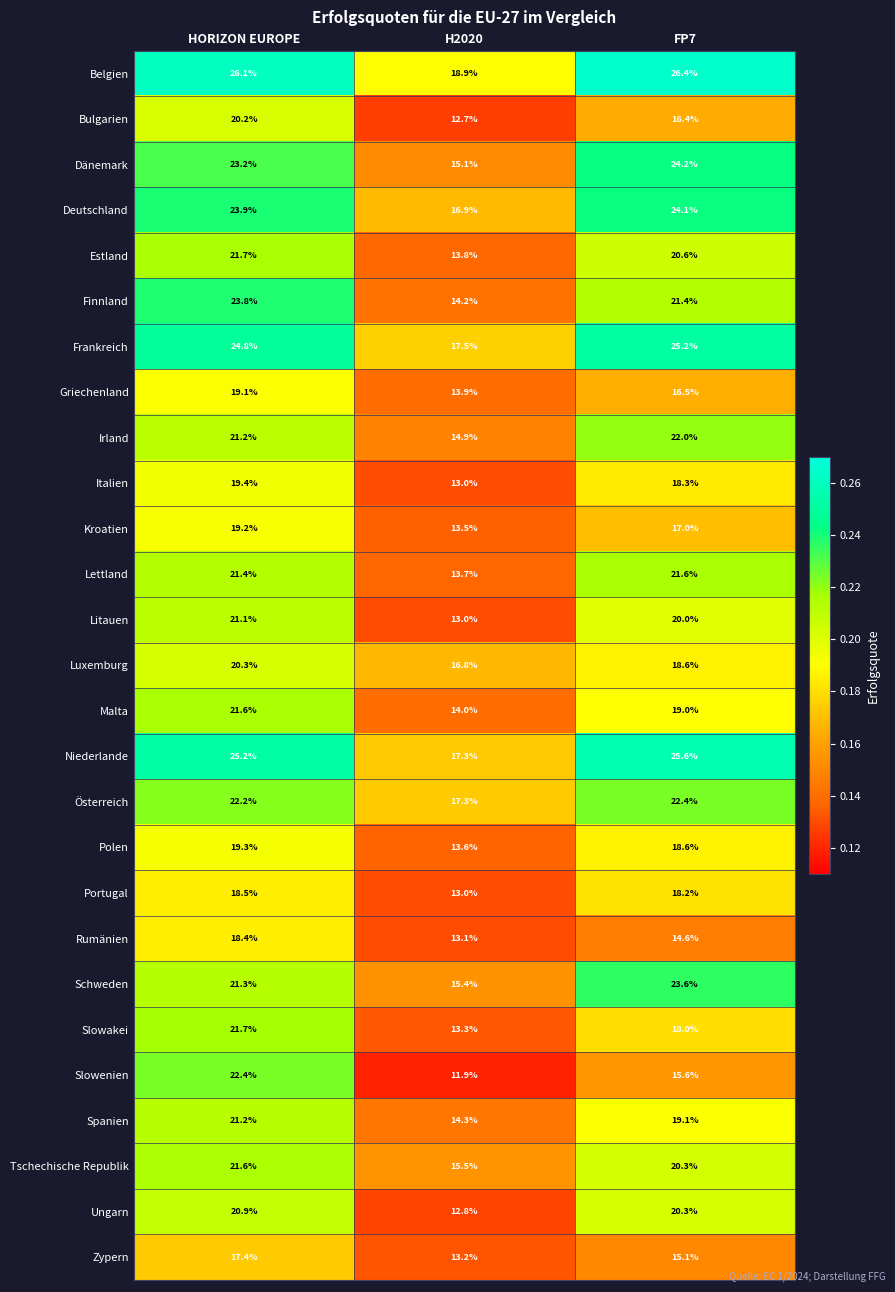

What is the difference between the Tschechische Republik values at FP7 and H2020?

4.8